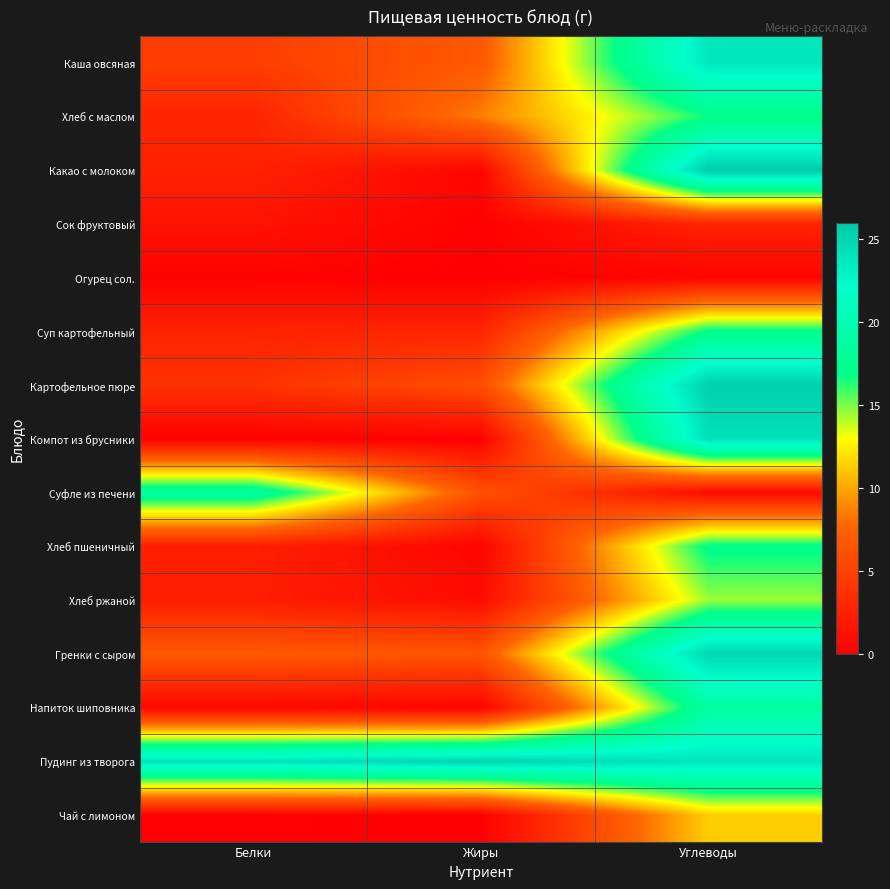

How many distinct data groups are displayed?

15